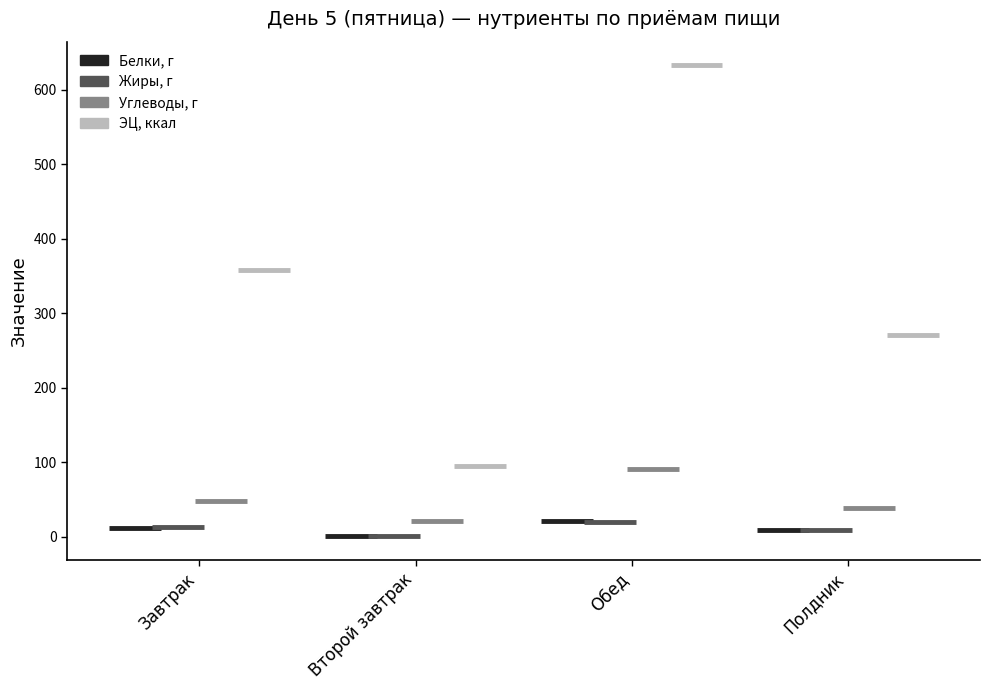

Reading left to right, what are all the values shown in this chart?

Белки, г: 11.5	1.5	20.6	8.7
Жиры, г: 13.0	0.5	20.4	9.0
Углеводы, г: 48.6	21.0	90.9	38.7
ЭЦ, ккал: 358.2	94.5	633.2	270.4